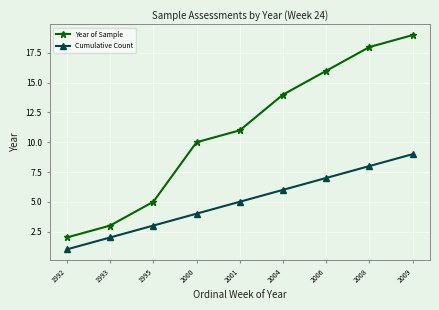

Rank the series by their average value, from lowest to highest.

Cumulative Count, Year of Sample